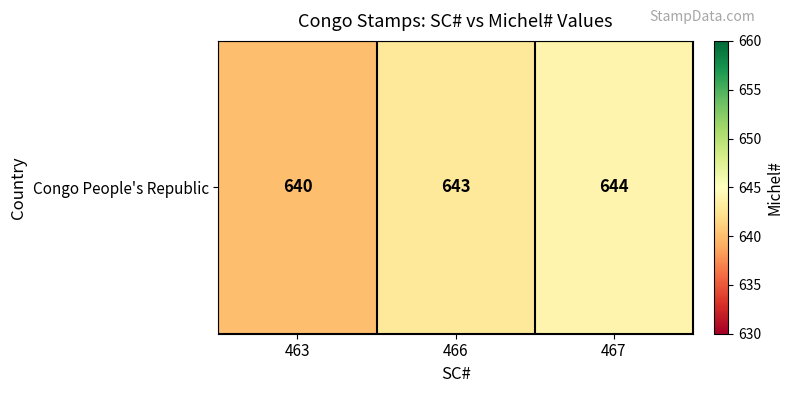

What value does the data have at 467?

644